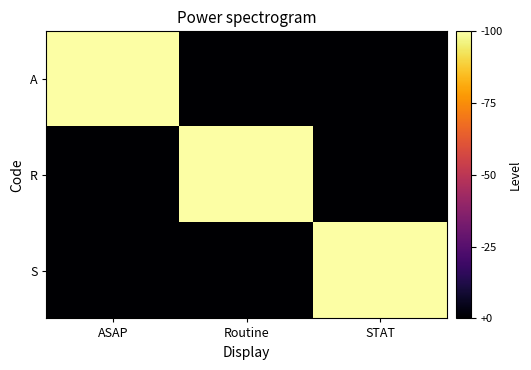

Reading left to right, extract all data points from this chart.

A: ASAP=1	Routine=0	STAT=0
R: ASAP=0	Routine=1	STAT=0
S: ASAP=0	Routine=0	STAT=1